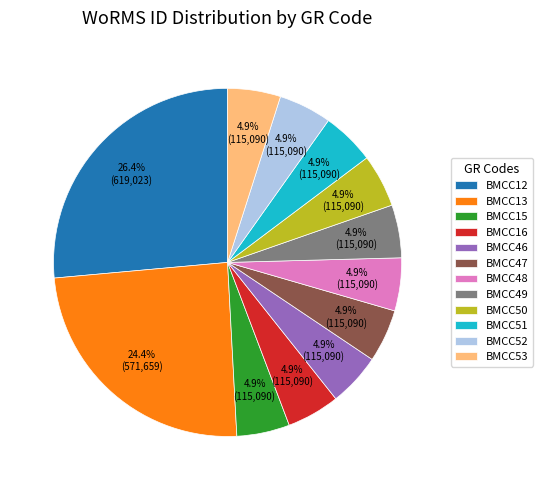

What is the largest slice in the pie chart?

BMCC12